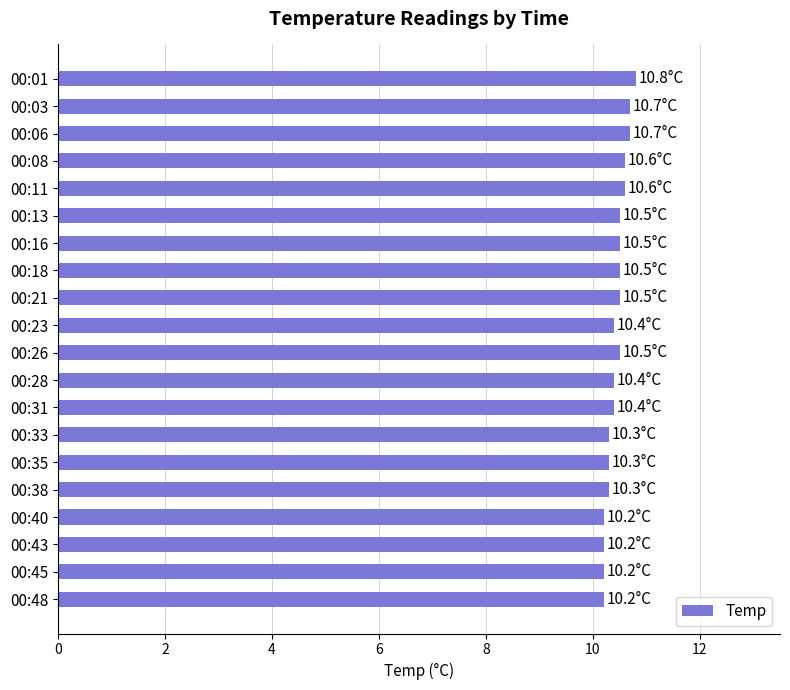

Reading top to bottom, transcribe all the data shown in this chart.

00:01=10.8	00:03=10.7	00:06=10.7	00:08=10.6	00:11=10.6	00:13=10.5	00:16=10.5	00:18=10.5	00:21=10.5	00:23=10.4	00:26=10.5	00:28=10.4	00:31=10.4	00:33=10.3	00:35=10.3	00:38=10.3	00:40=10.2	00:43=10.2	00:45=10.2	00:48=10.2